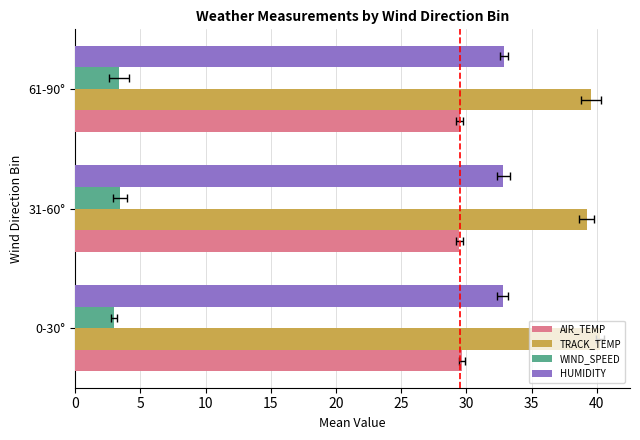

How many bars are there in total?

12